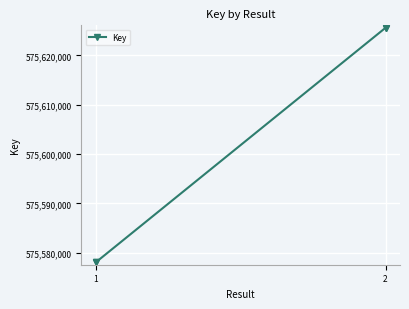

Which category has the lowest value across all series?

1